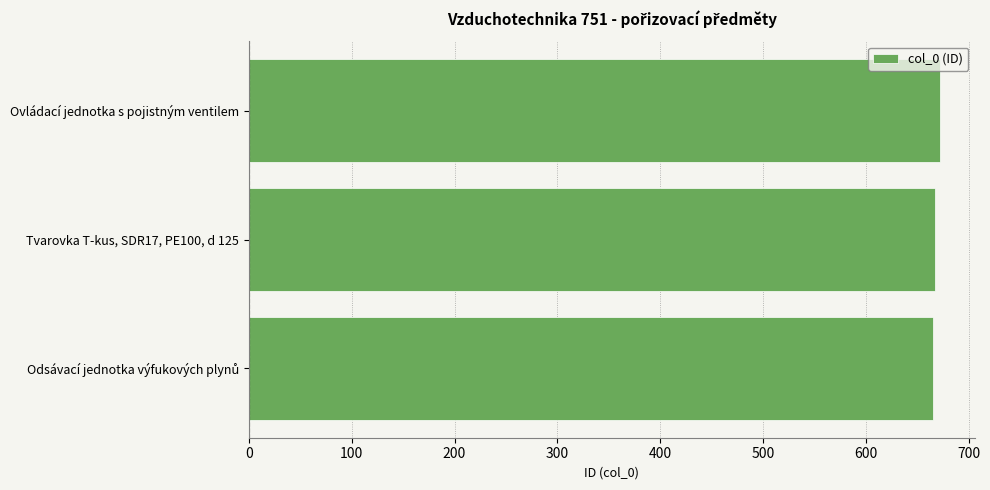

The chart shows a value of 1127 at Ovládací jednotka s pojistným ventilem. True or false?

False